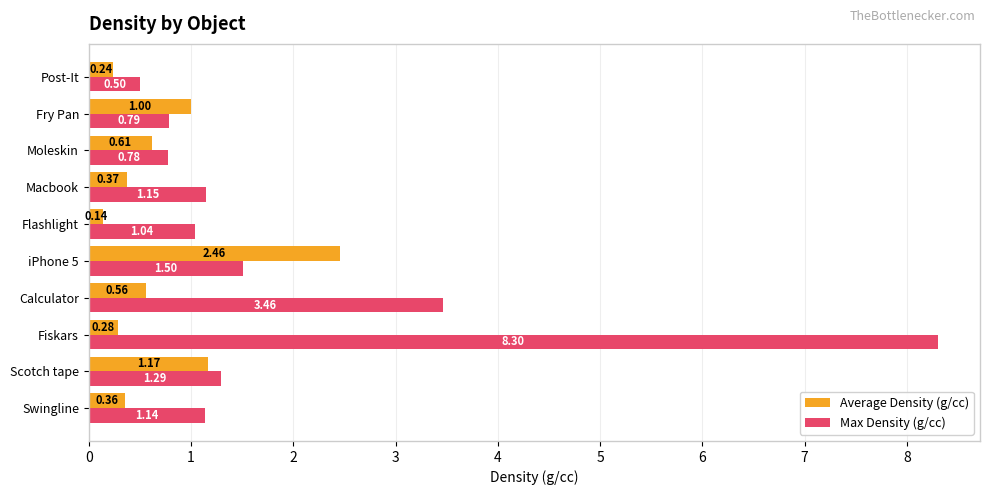

Which category has the lowest value in the Max Density (g/cc) series?

Post-It